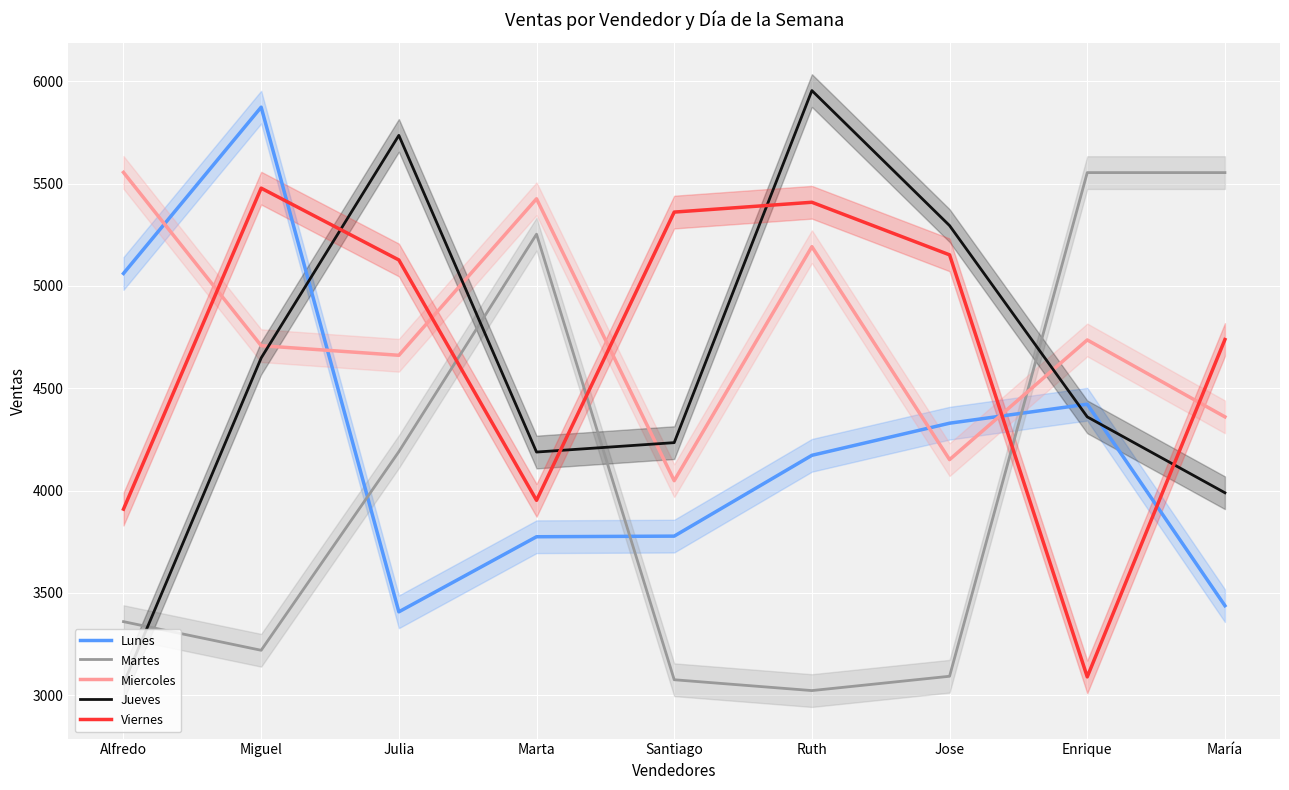

At which category does Viernes reach its first local peak?

Miguel